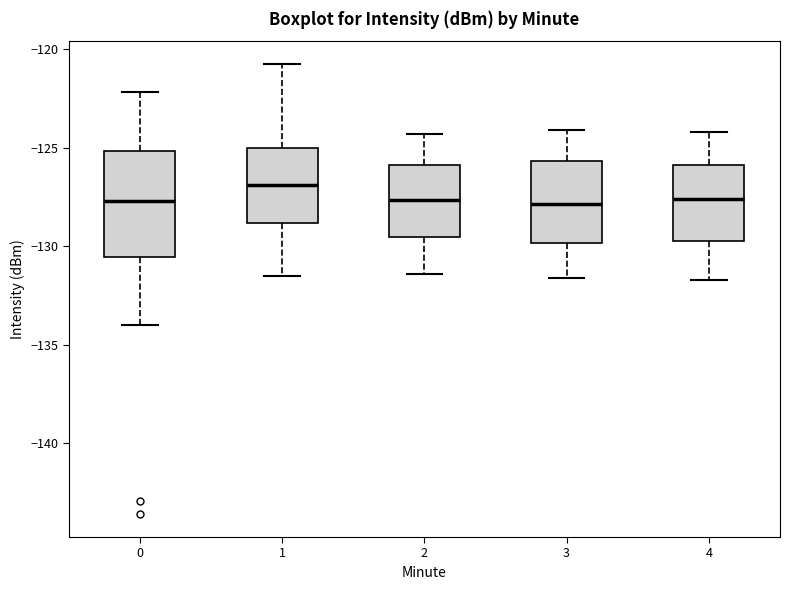

Reading left to right, transcribe this box plot: for each box, give where its median line is, the range the box spans, and where its two whiskers end, as read against the y-axis. The values are not printed on the chart, so give them approximately, as read against the axis.

0: median -127.5, box -130.5 to -125.0, whiskers -134.0 to -122.0
1: median -127.0, box -129.0 to -125.0, whiskers -131.5 to -120.5
2: median -127.5, box -129.5 to -126.0, whiskers -131.5 to -124.5
3: median -128.0, box -130.0 to -125.5, whiskers -131.5 to -124.0
4: median -127.5, box -129.5 to -126.0, whiskers -131.5 to -124.0